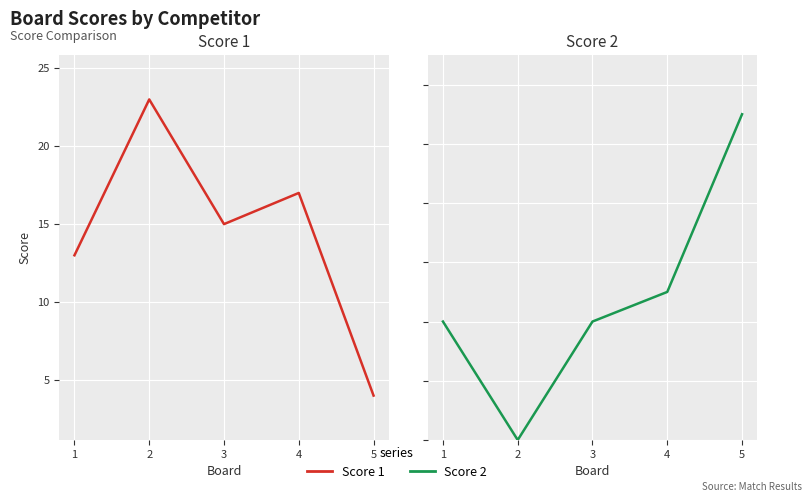

Reading left to right, transcribe all the data shown in this chart.

Score 1: 1=13	2=23	3=15	4=17	5=4
Score 2: 1=4	2=0	3=4	4=5	5=11